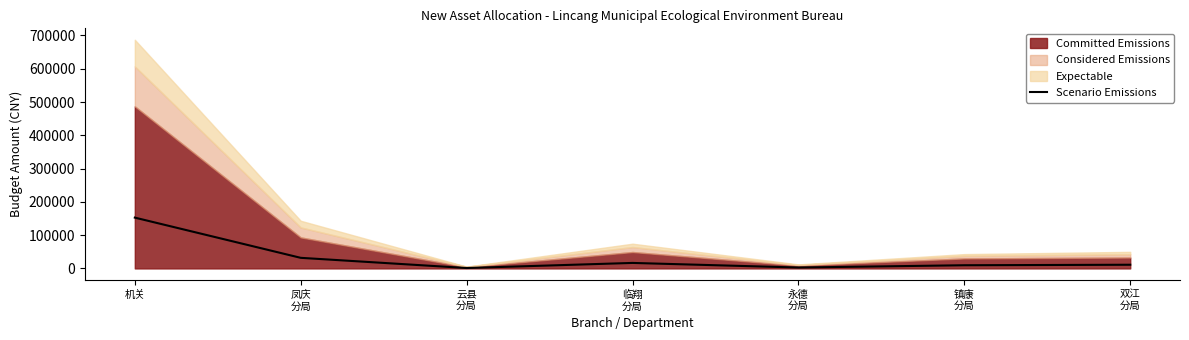

What is the maximum value for Scenario Emissions?

152666.7